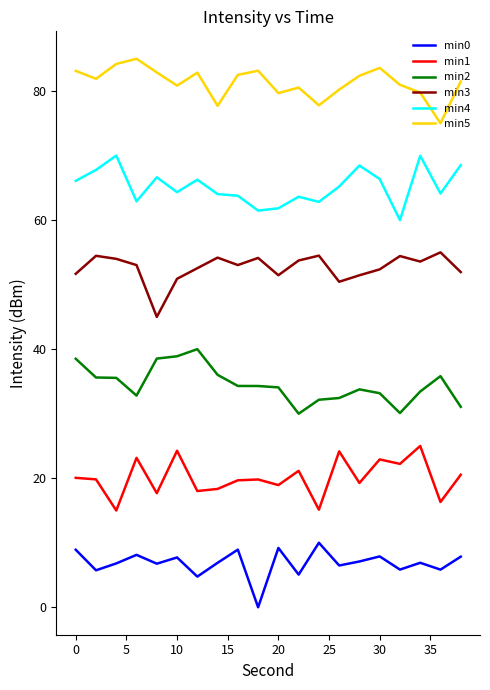

True or false: min5 and min3 intersect in this chart.

False